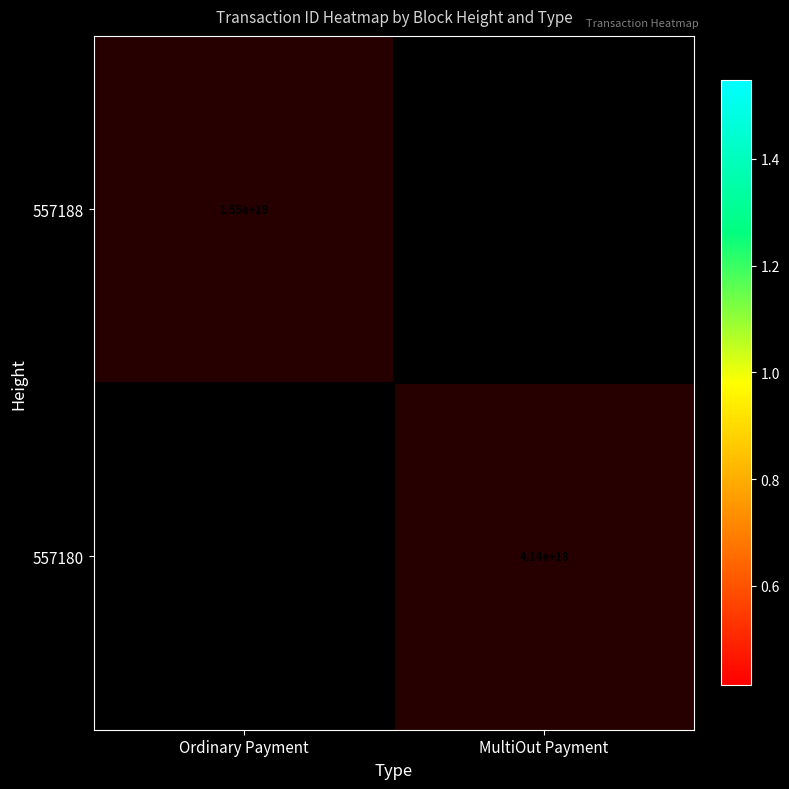

Rank the series by their maximum value, from lowest to highest.

557188, 557180